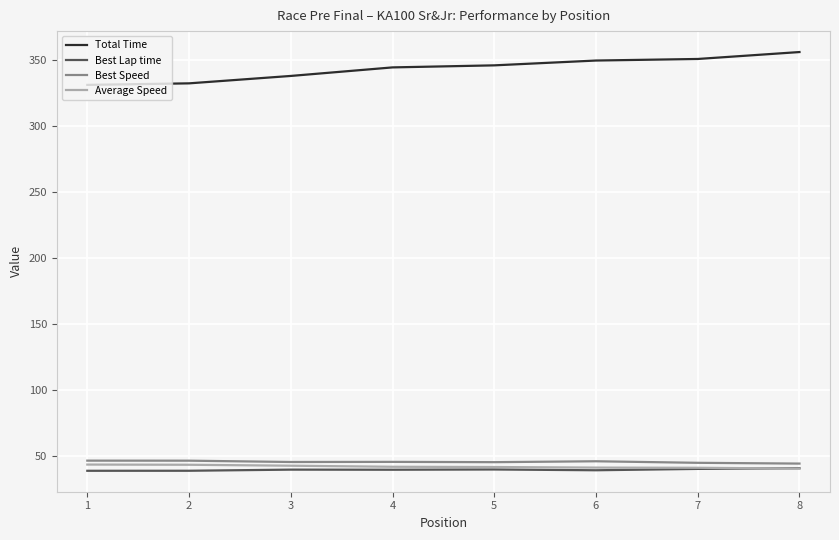

True or false: Average Speed has a value of 18.4 at 5.

False